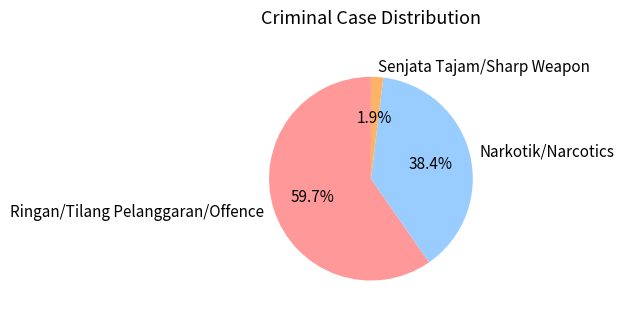

What percentage is the Narkotik/Narcotics slice, to the nearest percent?

38%